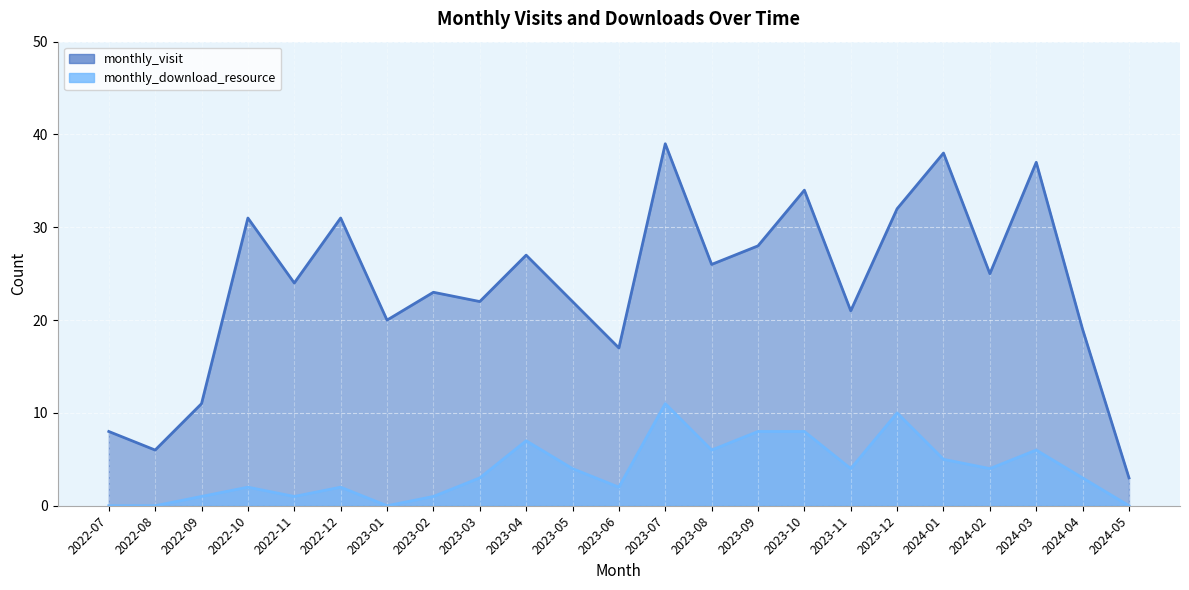

What is the label of the 4th point from the left?

2022-10